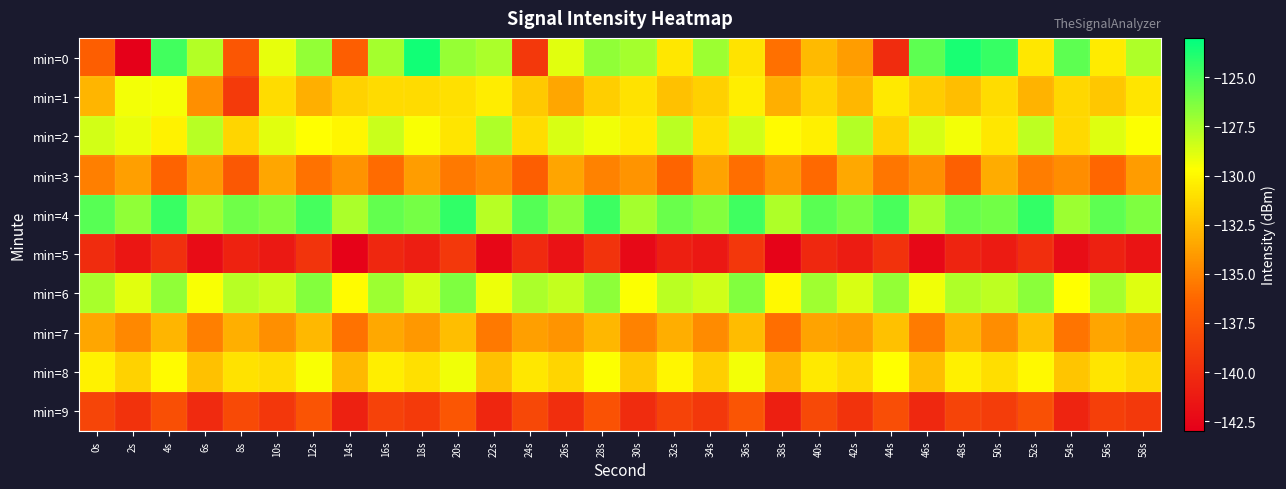

At 46s, list the series in order from largest to smallest.

min=0, min=4, min=2, min=6, min=1, min=8, min=3, min=7, min=9, min=5